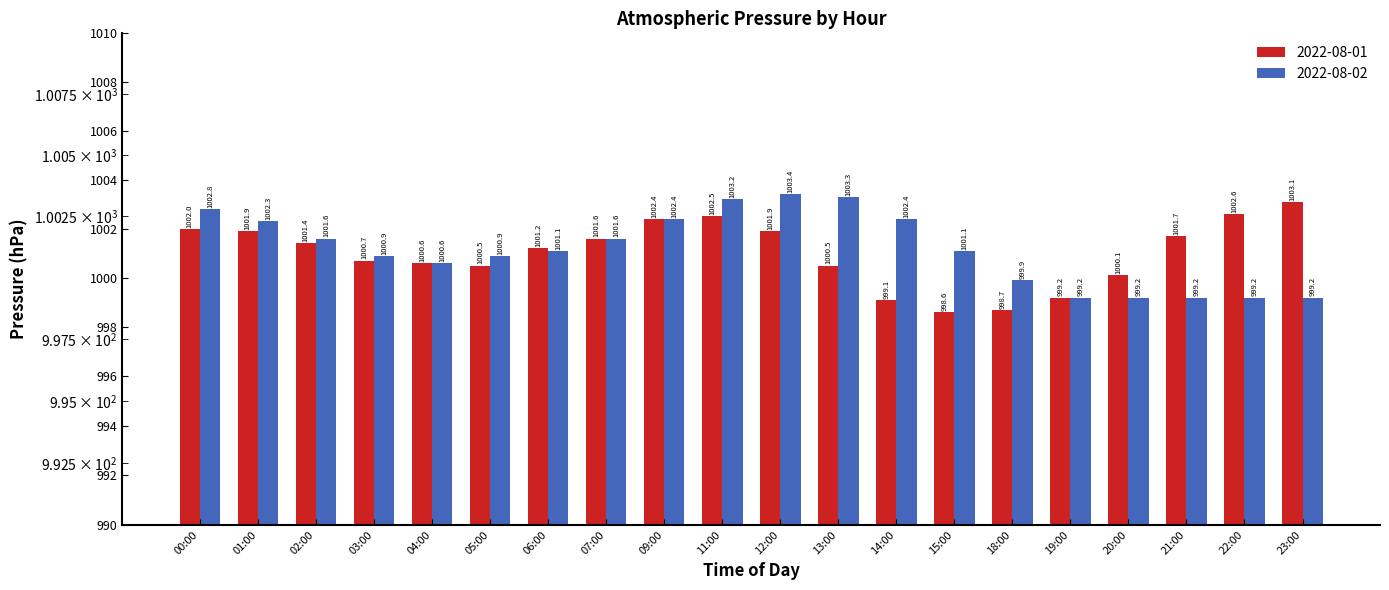

Reading left to right, transcribe all the data shown in this chart.

2022-08-01: 1002.0	1001.9	1001.4	1000.7	1000.6	1000.5	1001.2	1001.6	1002.4	1002.5	1001.9	1000.5	999.1	998.6	998.7	999.2	1000.1	1001.7	1002.6	1003.1
2022-08-02: 1002.8	1002.3	1001.6	1000.9	1000.6	1000.9	1001.1	1001.6	1002.4	1003.2	1003.4	1003.3	1002.4	1001.1	999.9	999.2	999.2	999.2	999.2	999.2